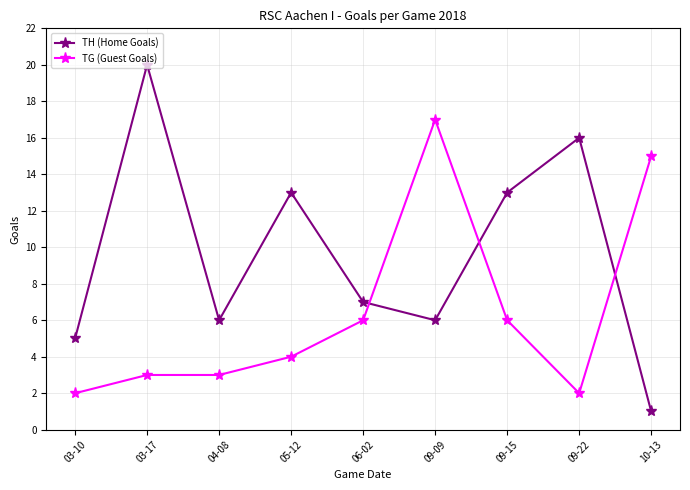

At 09-15, list the series in order from largest to smallest.

TH (Home Goals), TG (Guest Goals)